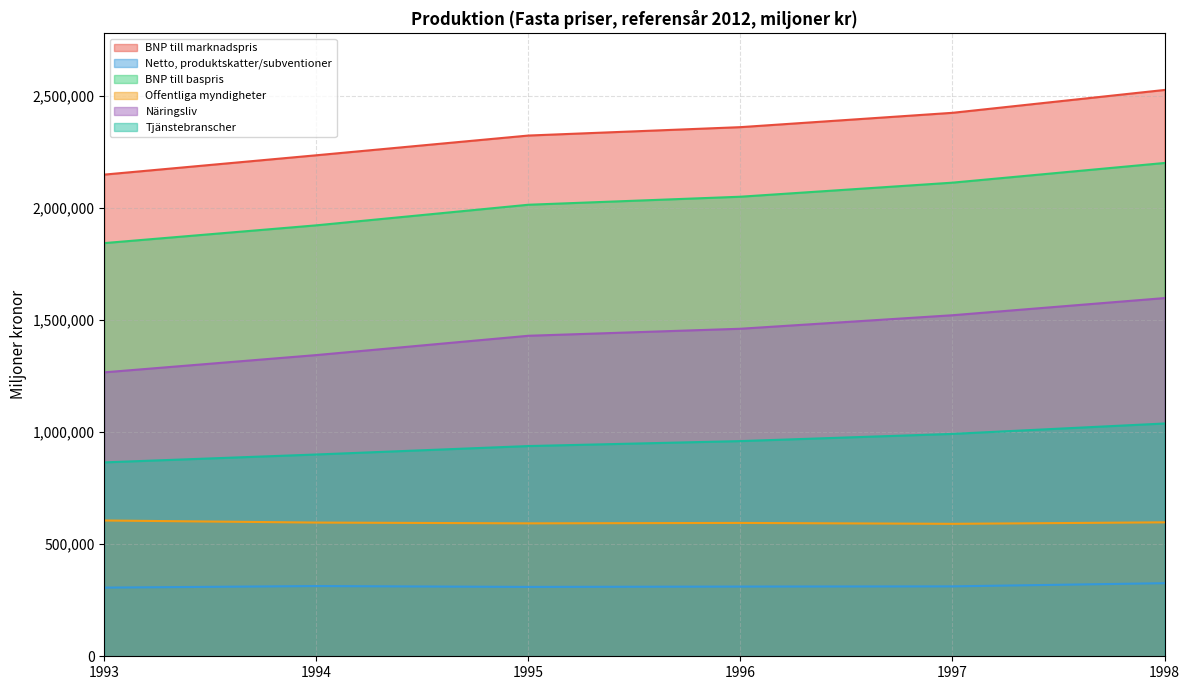

The Netto, produktskatter/subventioner series shows 172571 at 1998. True or false?

False